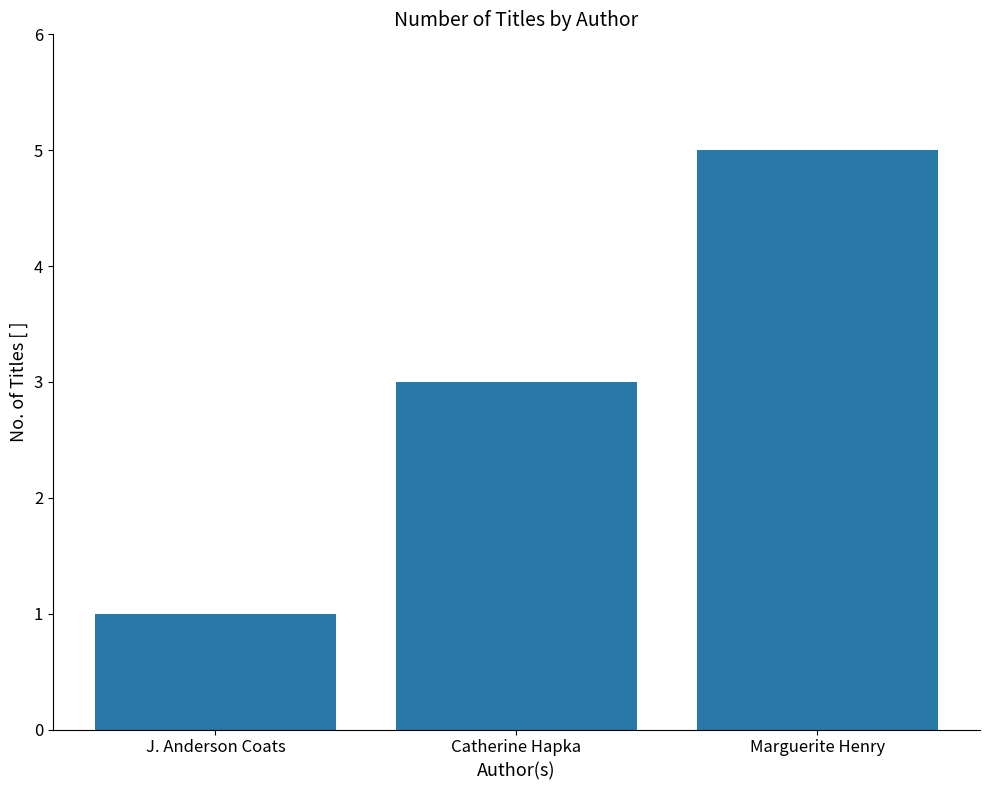

Rank the categories by value from highest to lowest.

Marguerite Henry, Catherine Hapka, J. Anderson Coats